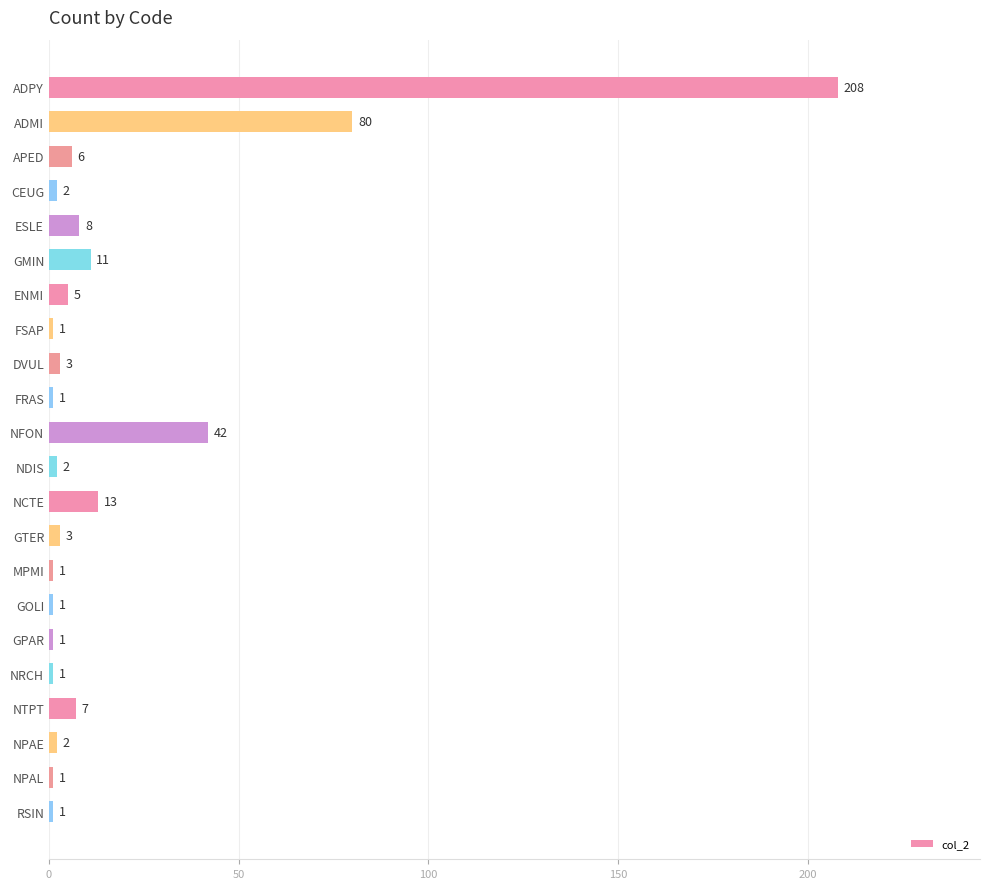

What is the value of the 15th bar from the top?

1